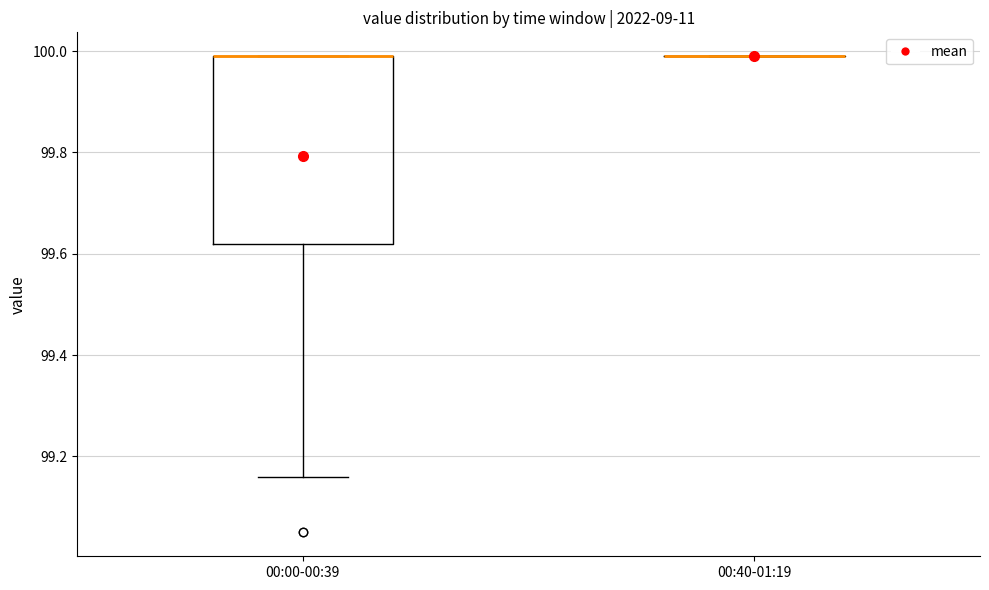

Which box is the tallest, from its lower edge to its upper edge?

00:00-00:39